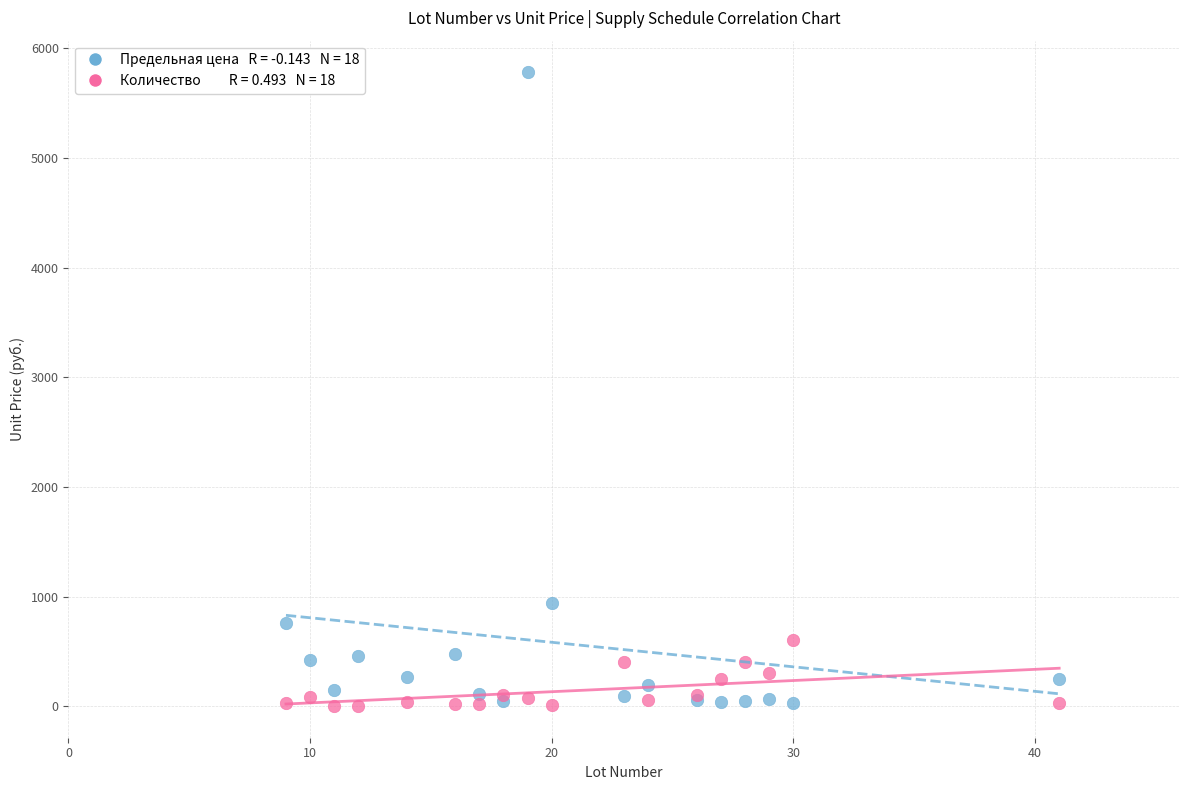

Across all series, what Y value is closest to 2891?

942.5